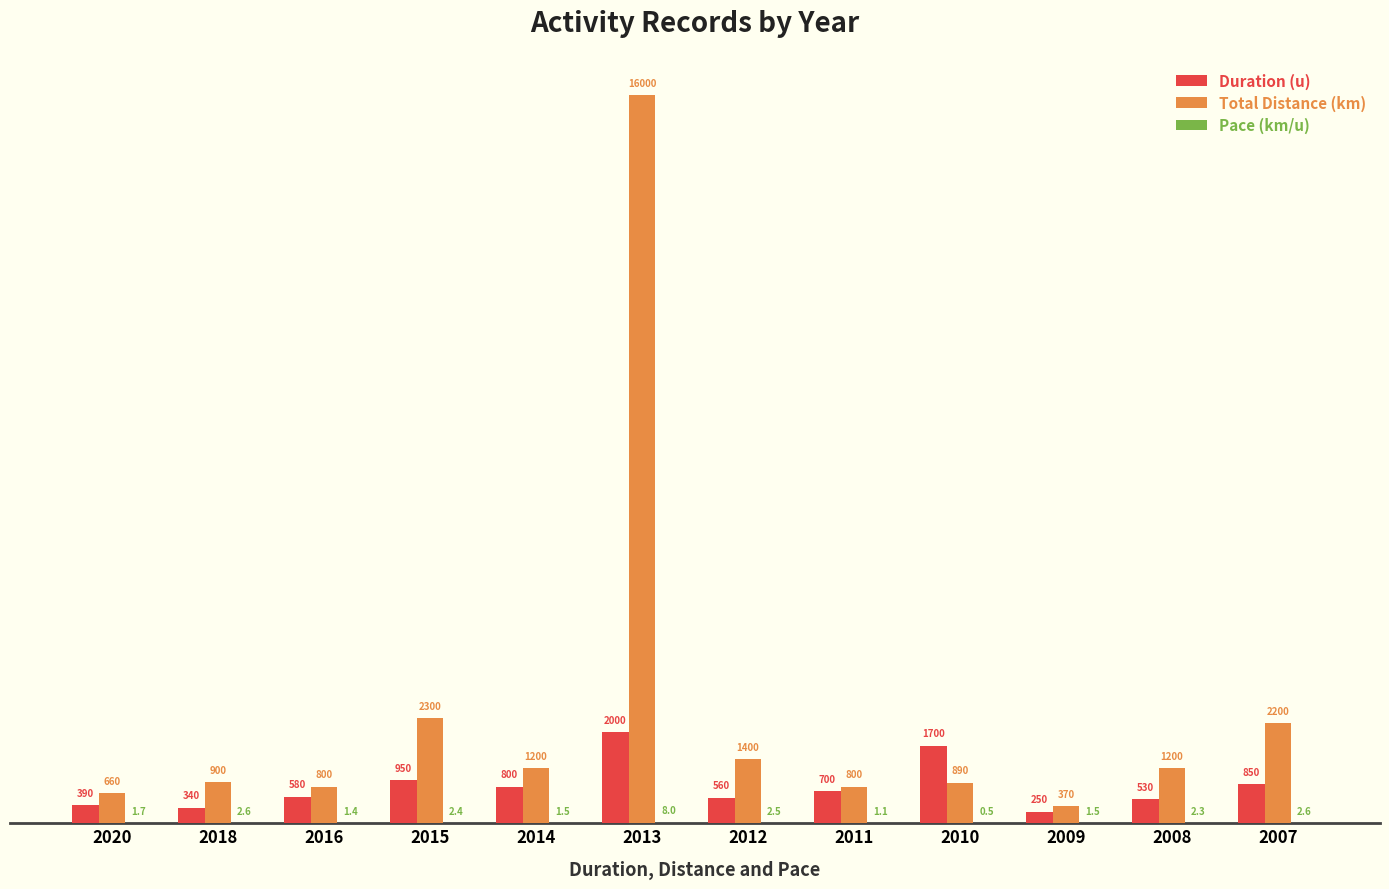

Which series has the largest total across all categories?

Total Distance (km)